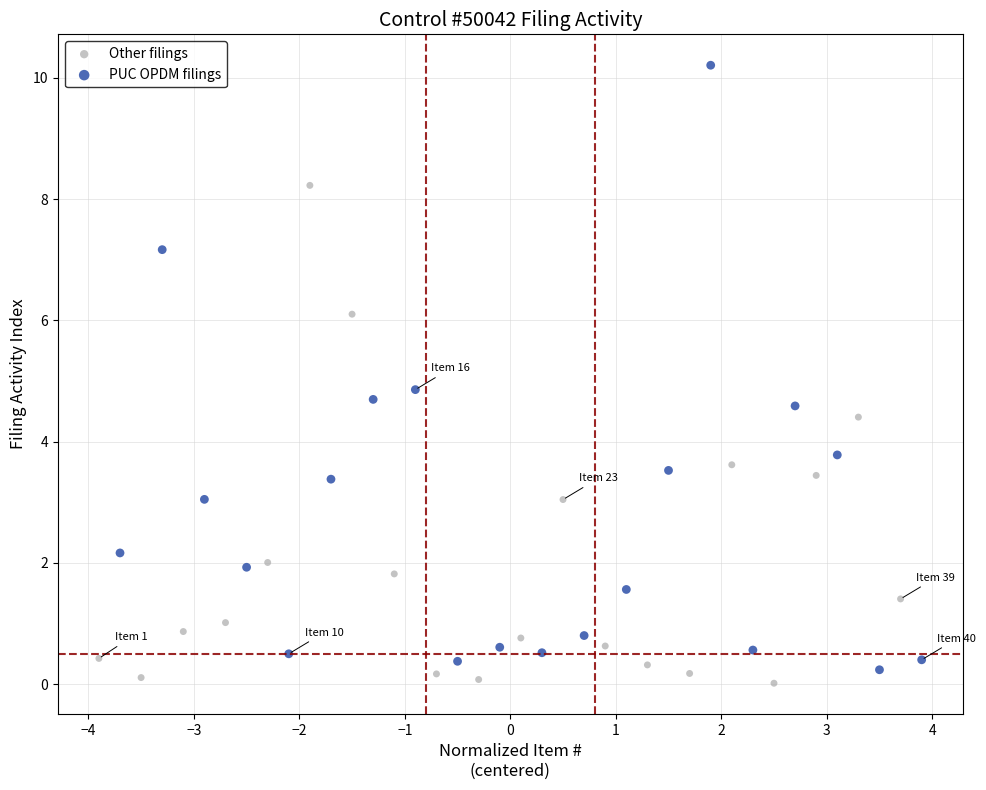

Which series reaches the maximum Y coordinate?

PUC OPDM filings